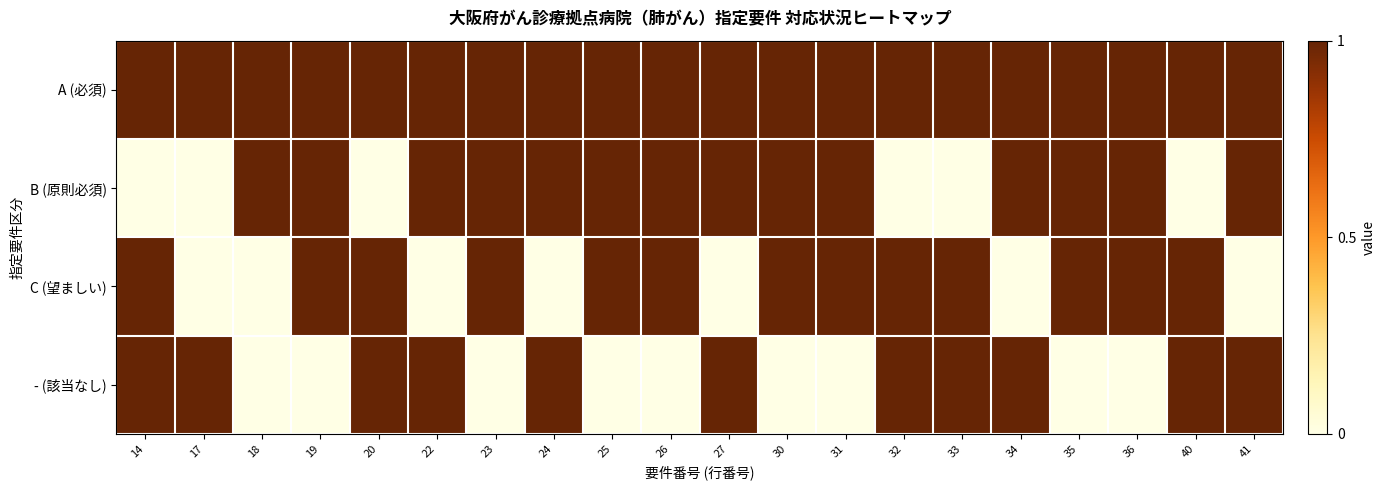

At 32, list the series in order from largest to smallest.

A (必須), C (望ましい), - (該当なし), B (原則必須)